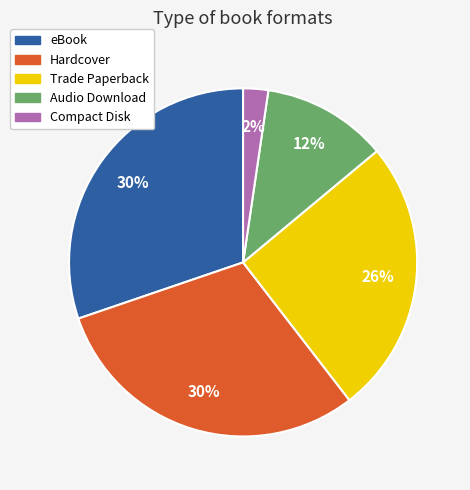

Which category has the smallest portion of the pie?

Compact Disk